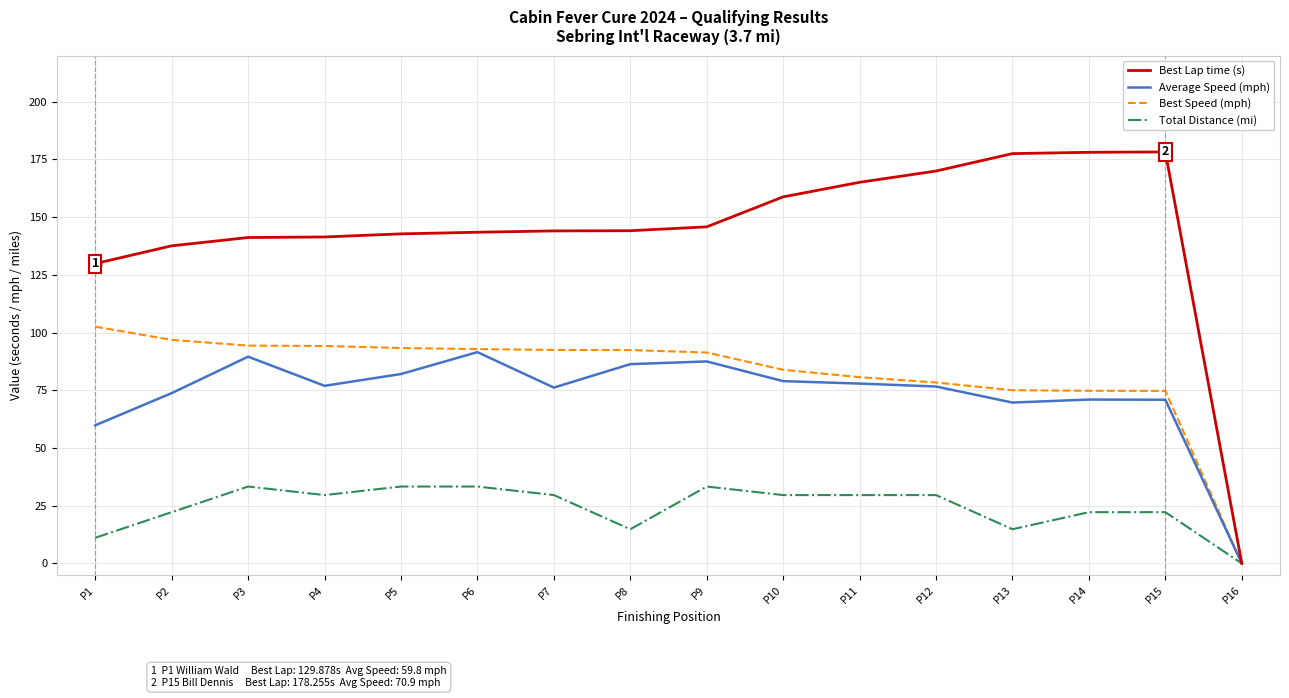

Between P13 and P16, which series saw the biggest shift?

Best Lap time (s)